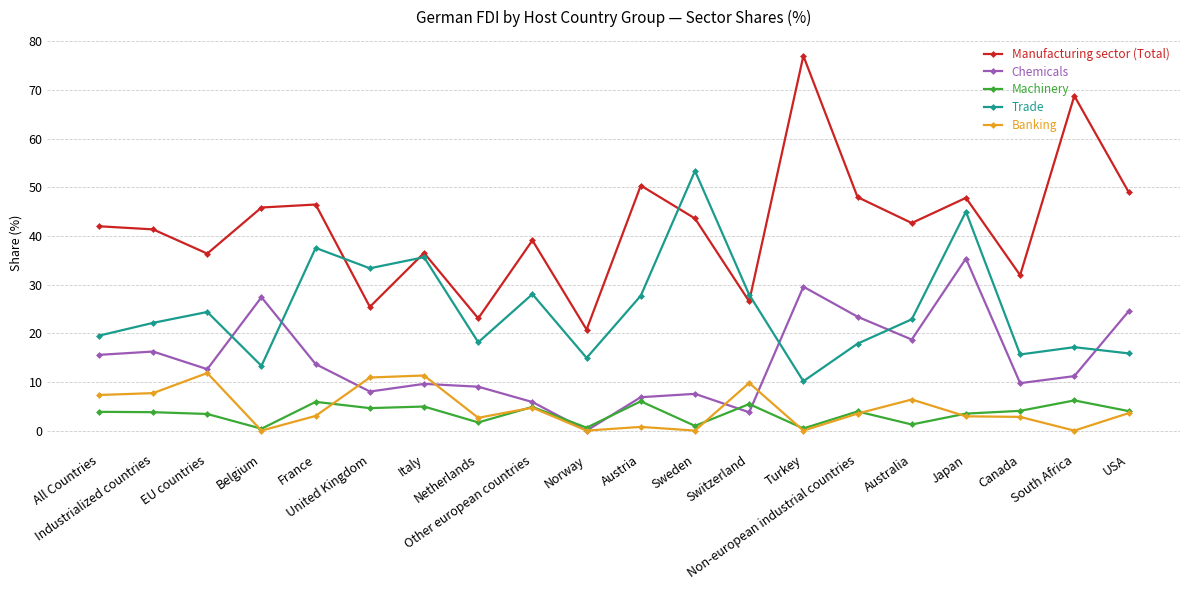

What is the value of the Manufacturing sector (Total) point at the 10th from the left?

20.8